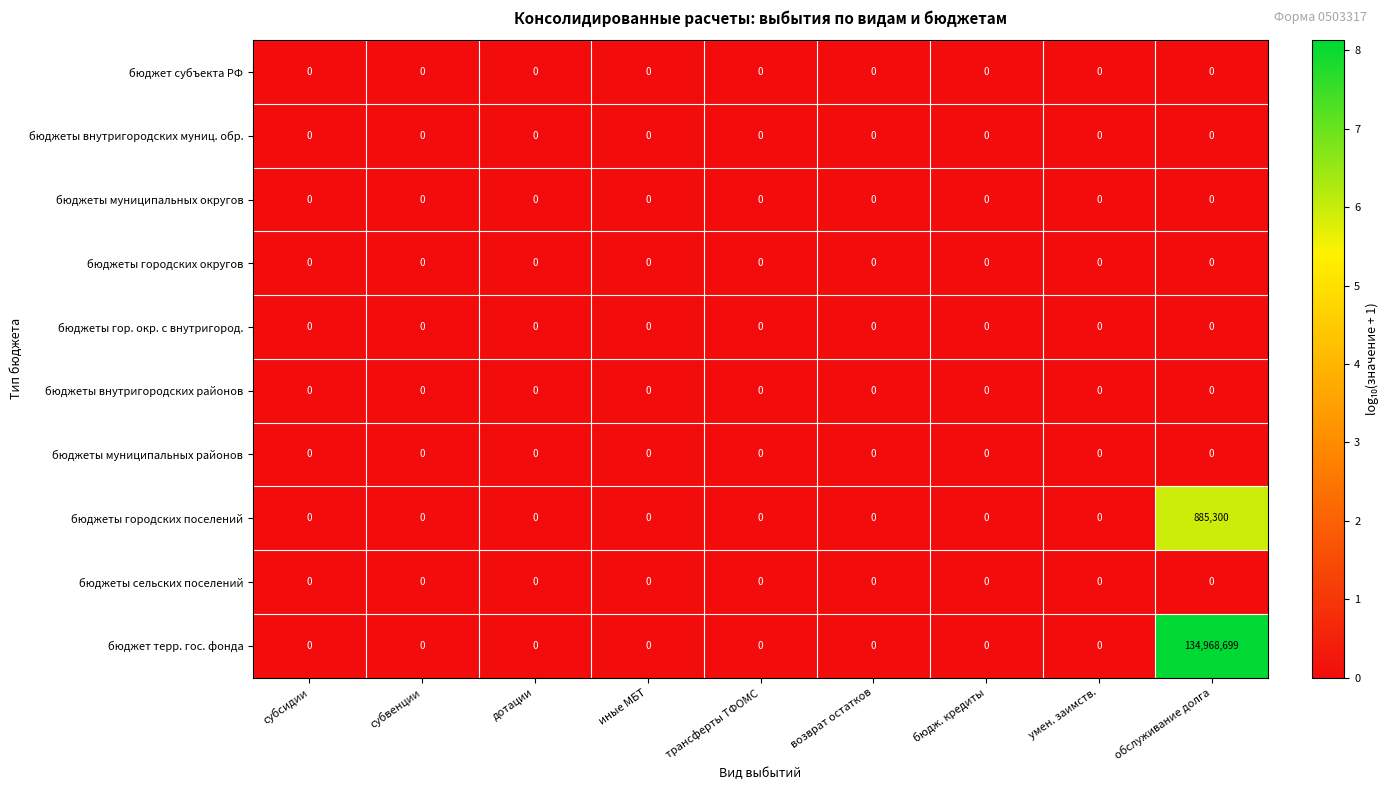

At how many categories does at least one series exceed 4?

1